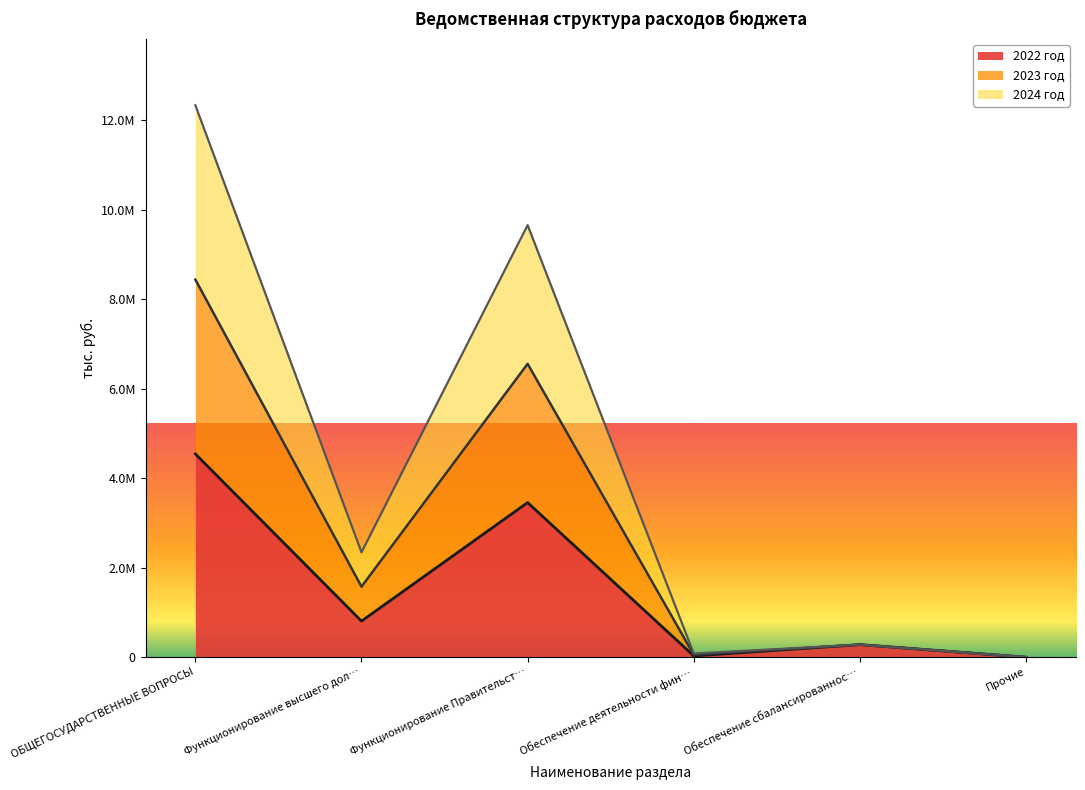

What are all the series names shown in the legend?

2022 год, 2023 год, 2024 год